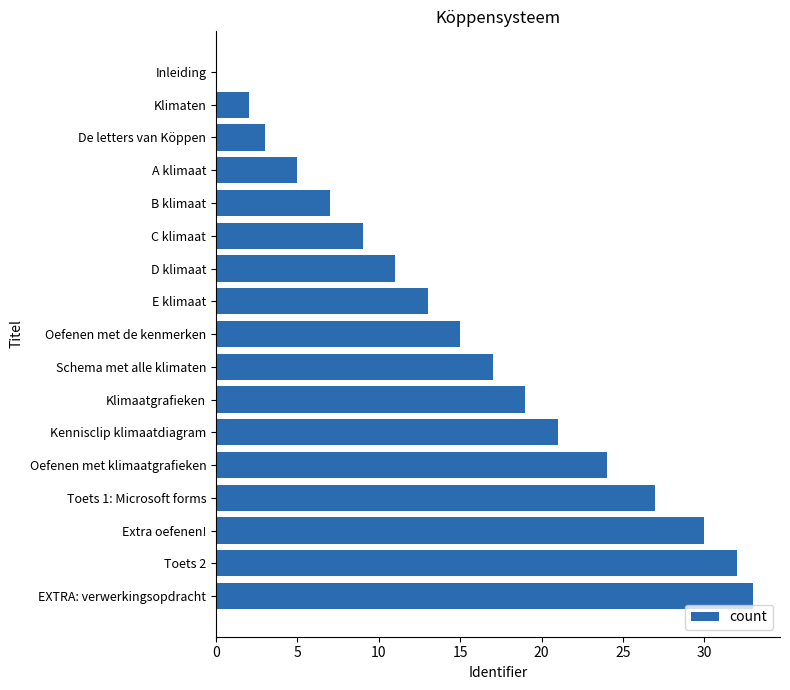

The chart shows a value of 7 at B klimaat. True or false?

True